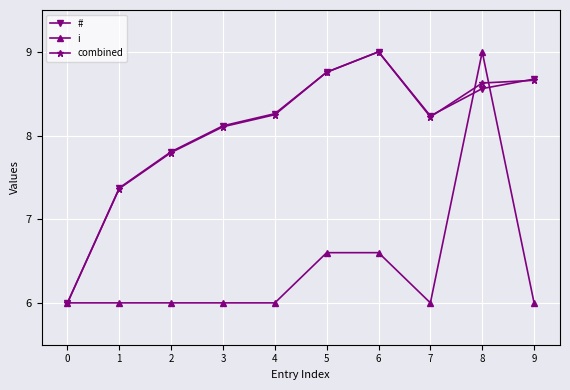

Where does the # series first go above 8?

3